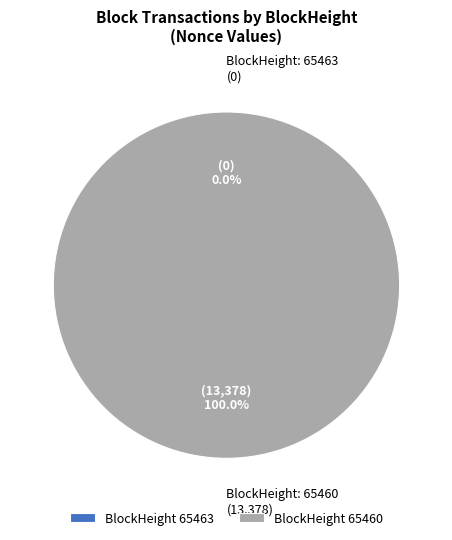

Rank the categories by value from lowest to highest.

65463, 65460